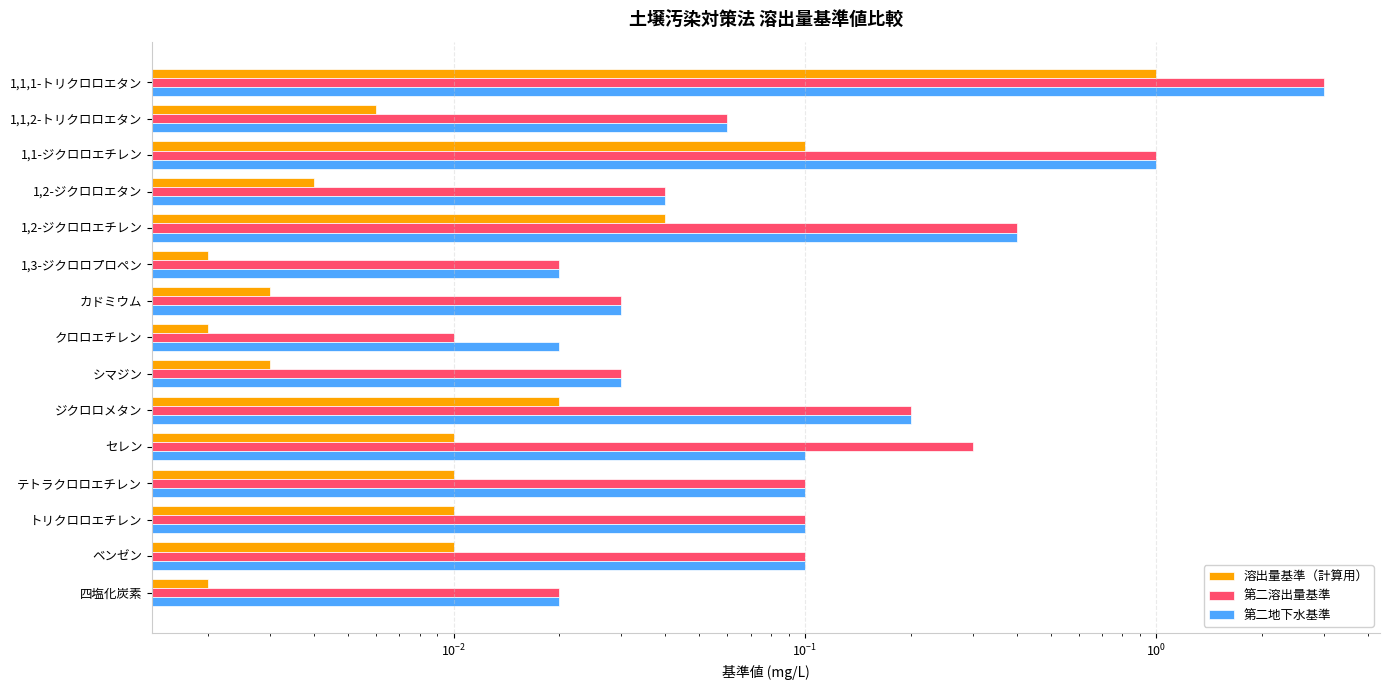

Which series has the largest range (max minus min)?

第二溶出量基準